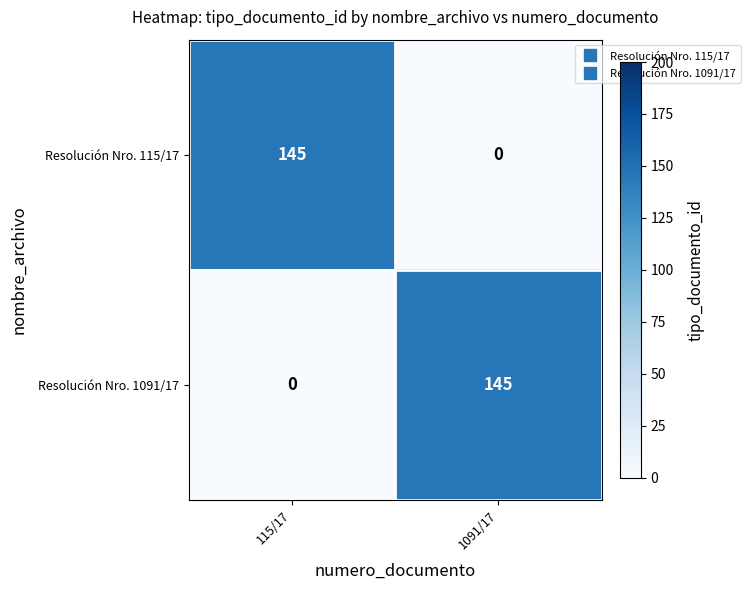

What value does the Resolución Nro. 115/17 series have at 115/17, to the nearest 5?

145